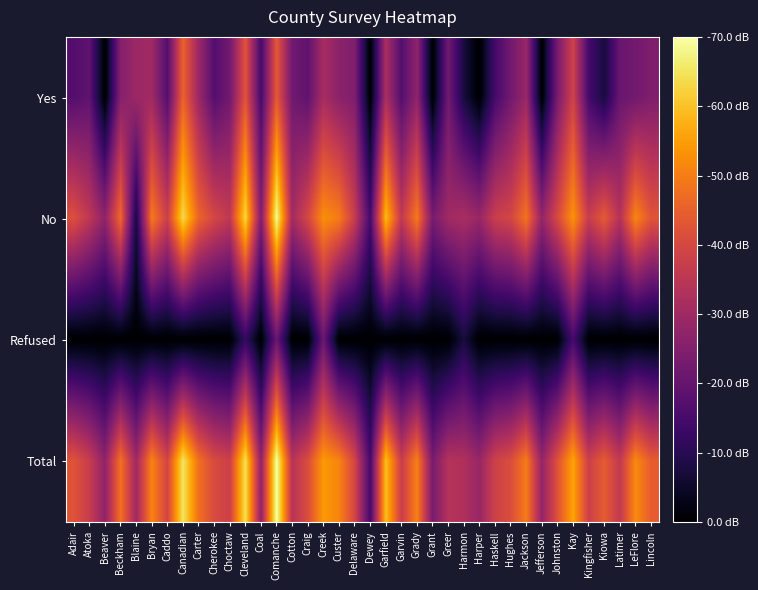

At which category does the chart reach its minimum across all series?

Beaver